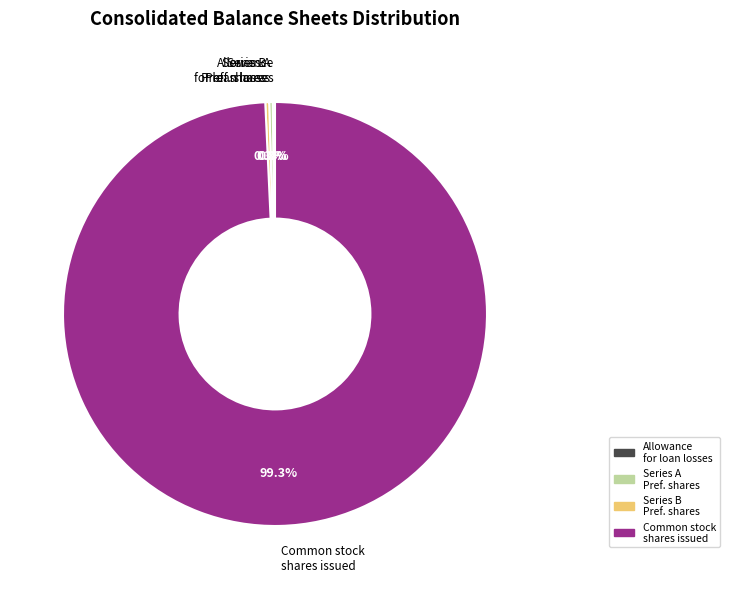

Is there a majority slice in this chart?

Yes